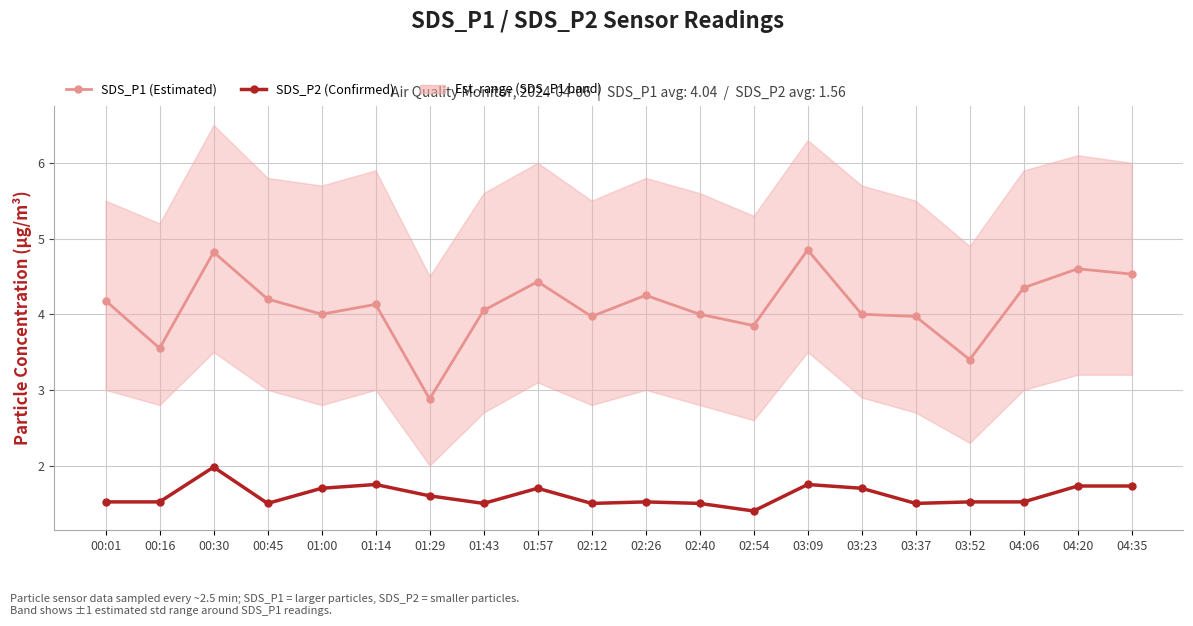

True or false: SDS_P2 (Confirmed) and SDS_P1 (Est.) cross at least once.

False